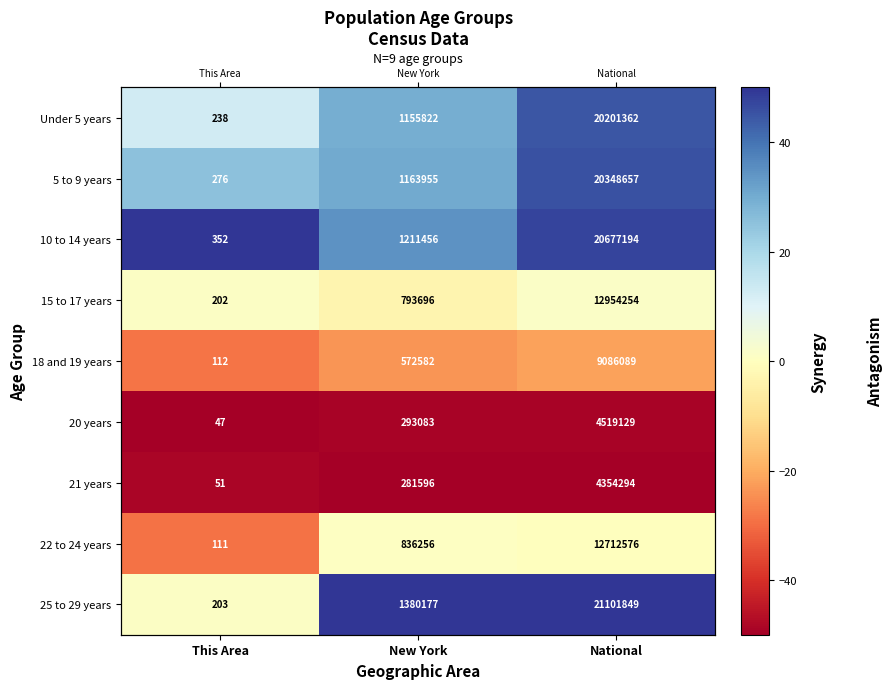

Which series has the largest range (max minus min)?

25 to 29 years